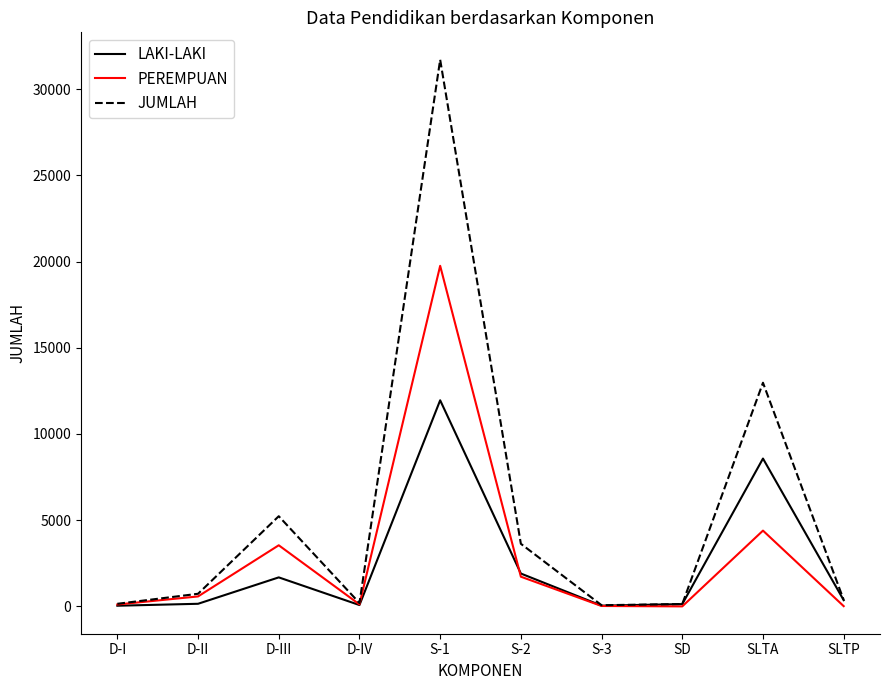

Which series has the widest spread of values?

JUMLAH